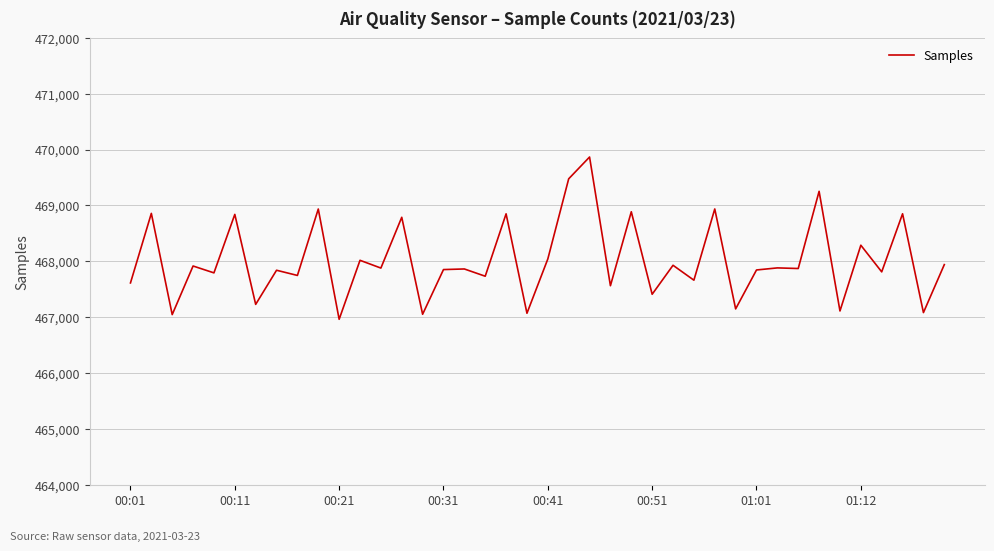

What is the smallest value displayed?

466962